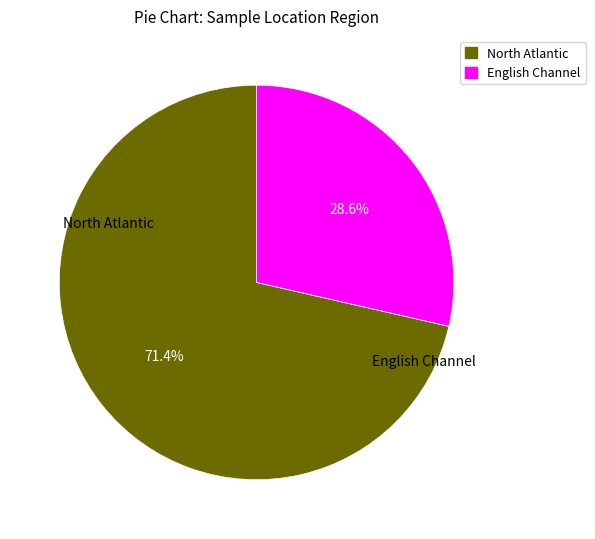

How many slices are in this pie chart?

2